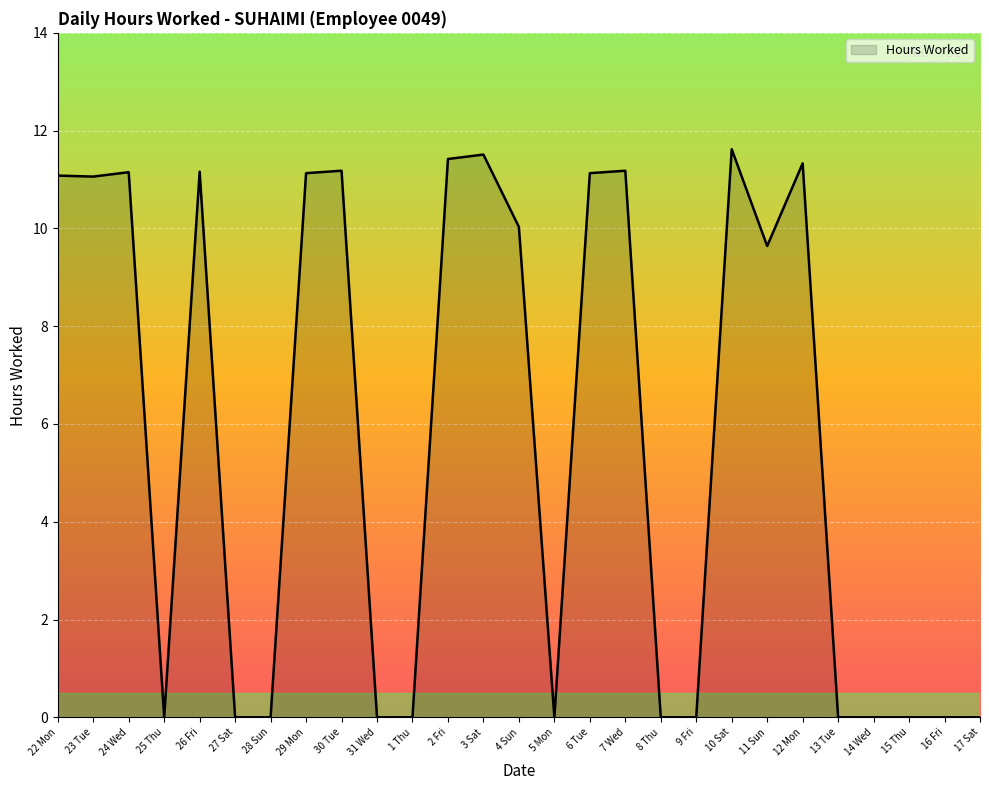

What is the difference between the maximum and minimum values?

11.6